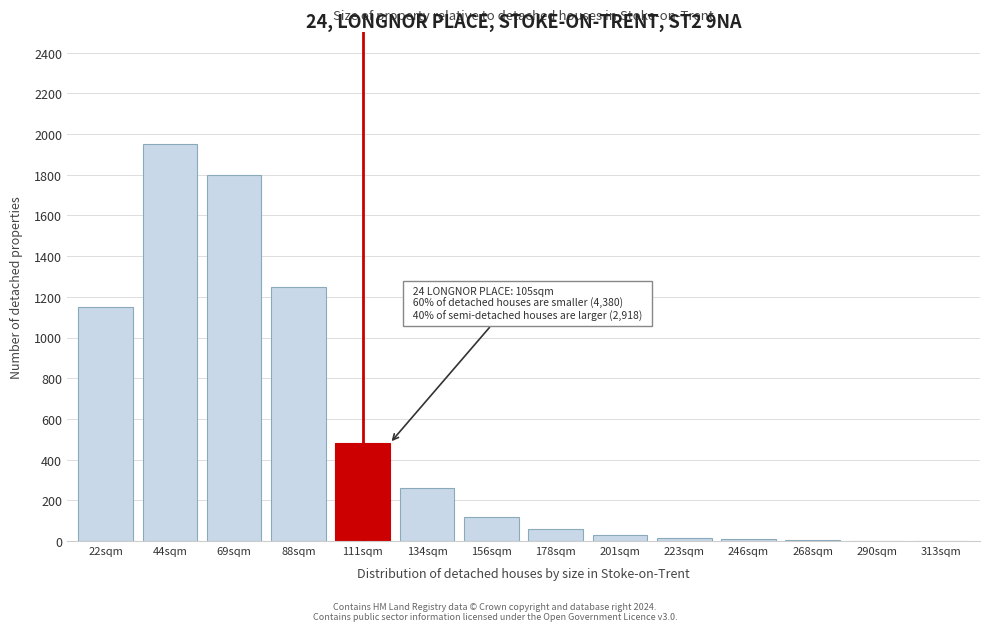

Which has a higher value, 69sqm or 22sqm?

69sqm